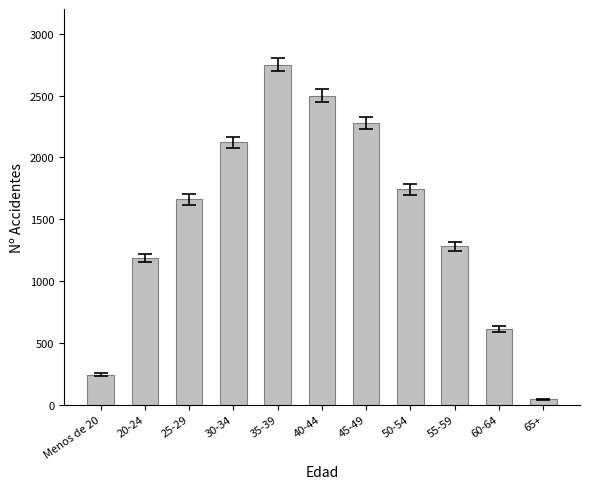

List the labels in order of value, largest first.

35-39, 40-44, 45-49, 30-34, 50-54, 25-29, 55-59, 20-24, 60-64, Menos de 20, 65+